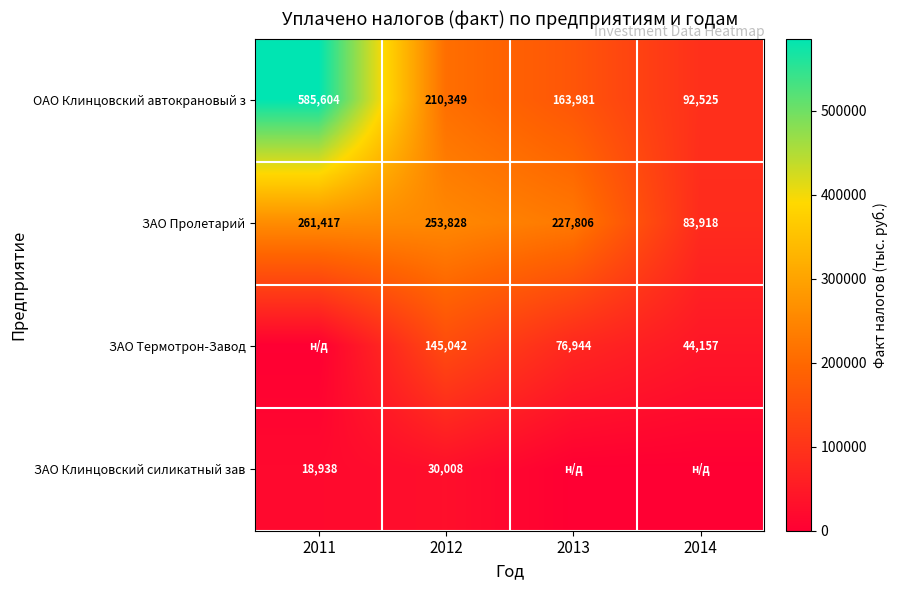

The ЗАО Термотрон-Завод series shows 76944 at 2013. True or false?

True